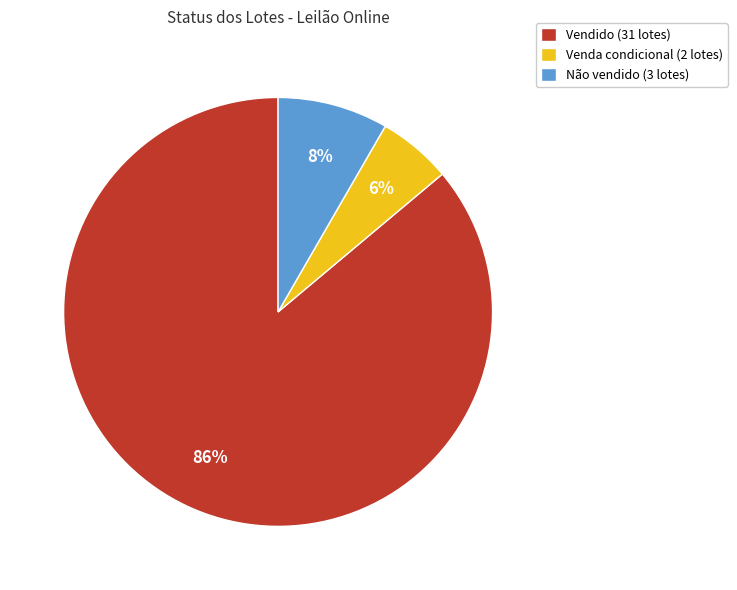

Which category has the smallest portion of the pie?

Venda condicional